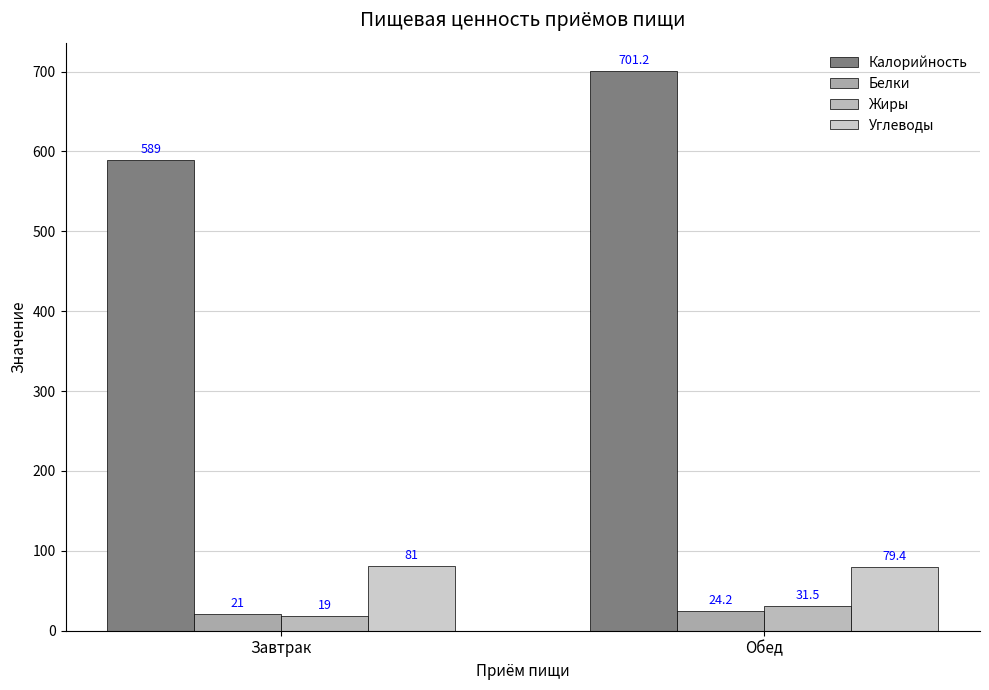

At which label does Белки reach its peak?

Обед